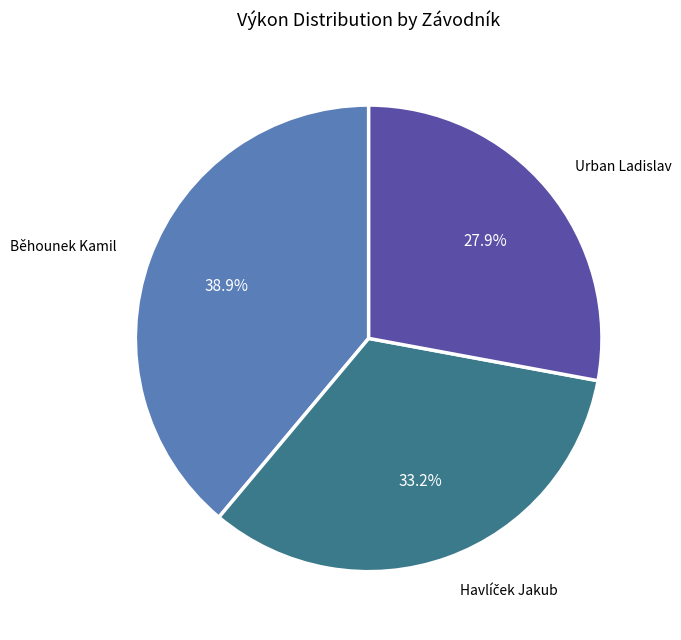

Which category has the biggest portion of the pie?

Běhounek Kamil